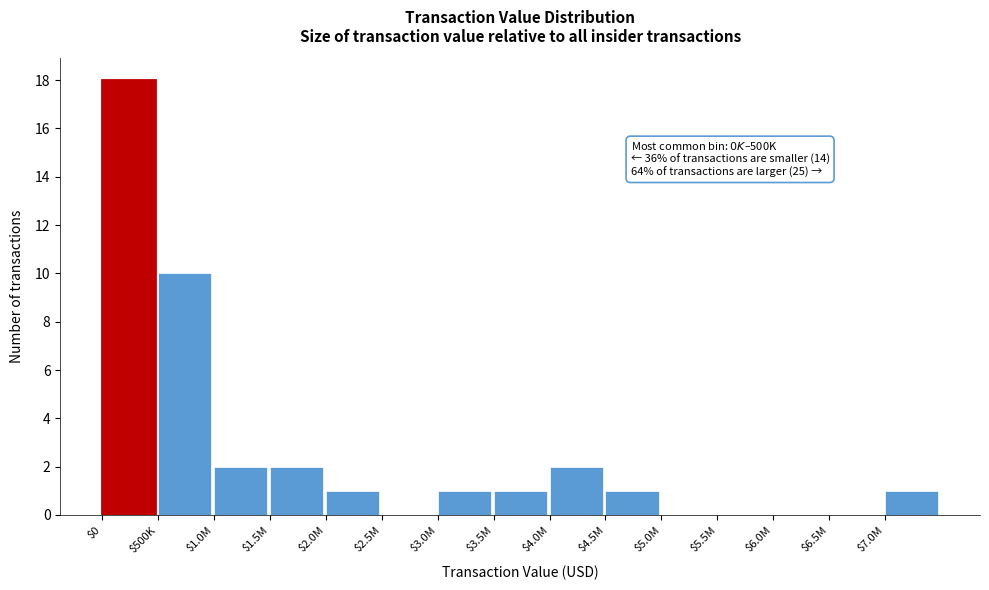

At which label is the value closest to 9?

$500K